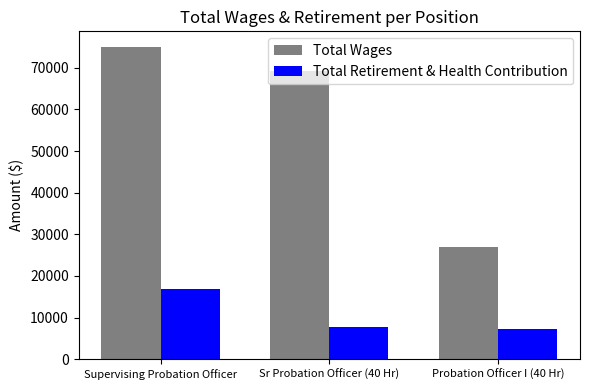

At which label does Total Wages reach its peak?

Supervising Probation Officer